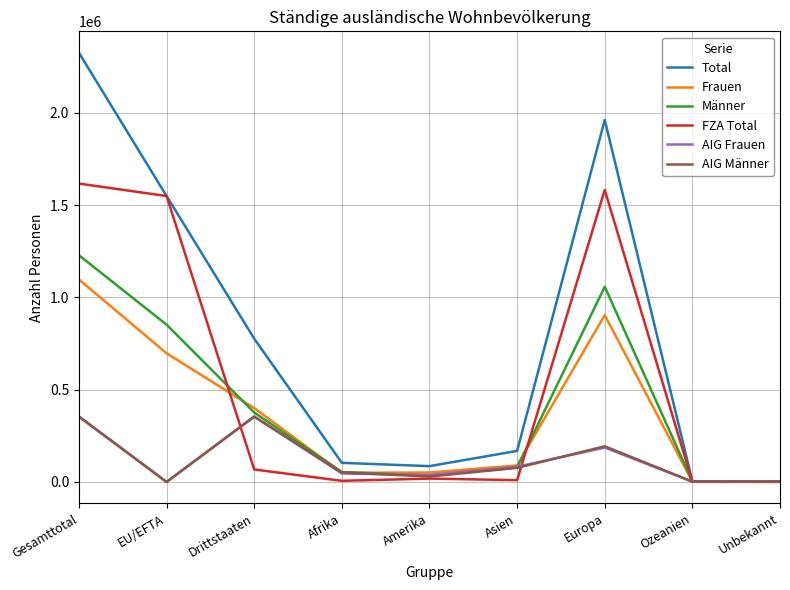

What is the spread (max minus min) of values at Afrika?

97345